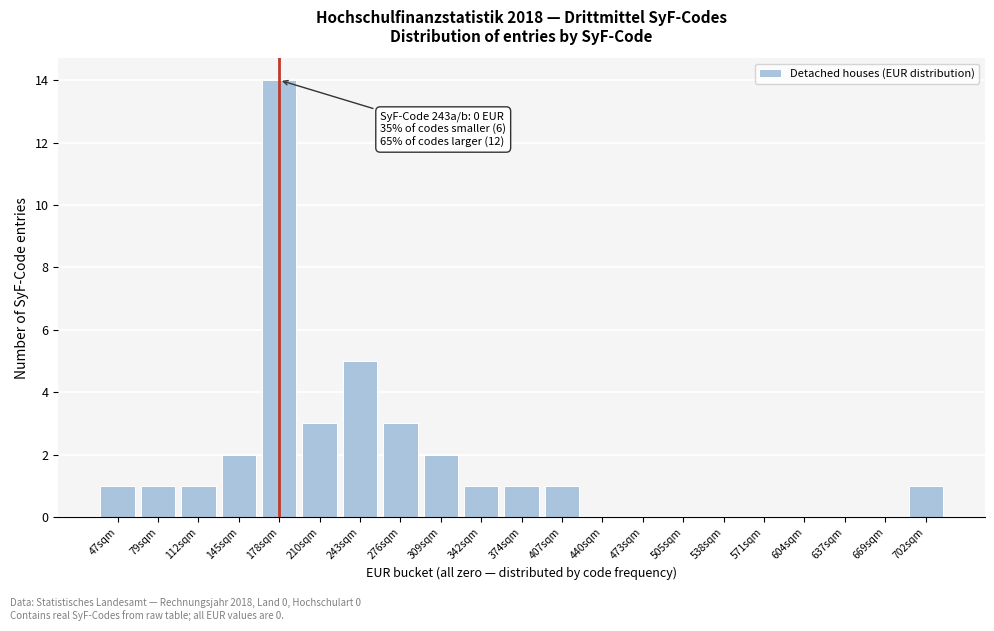

Reading left to right, what are all the values shown in this chart?

47sqm=1	79sqm=1	112sqm=1	145sqm=2	178sqm=14	210sqm=3	243sqm=5	276sqm=3	309sqm=2	342sqm=1	374sqm=1	407sqm=1	440sqm=0	473sqm=0	505sqm=0	538sqm=0	571sqm=0	604sqm=0	637sqm=0	669sqm=0	702sqm=1